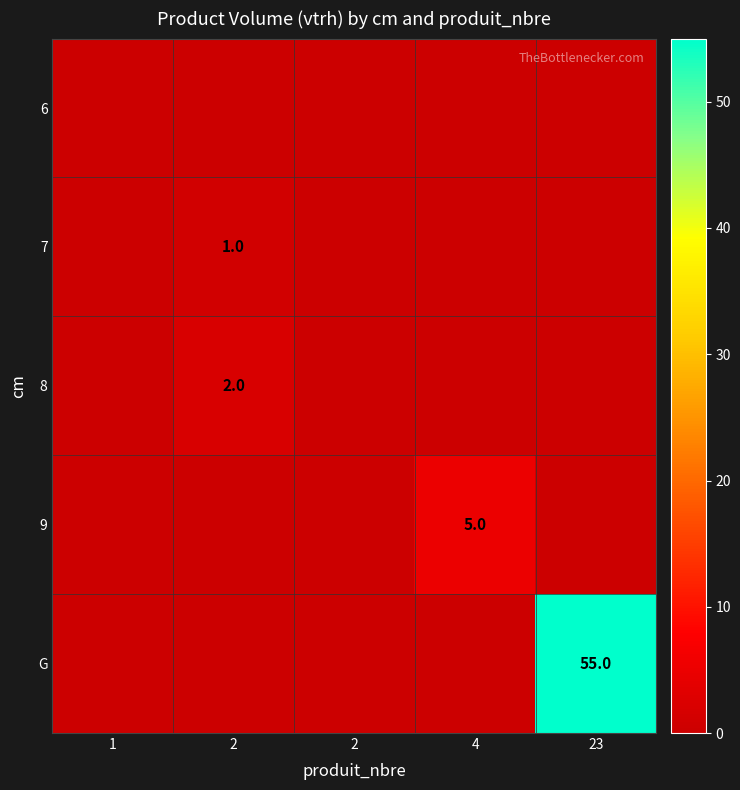

Rank the categories by 6 value from lowest to highest.

1, 2, 2, 4, 23